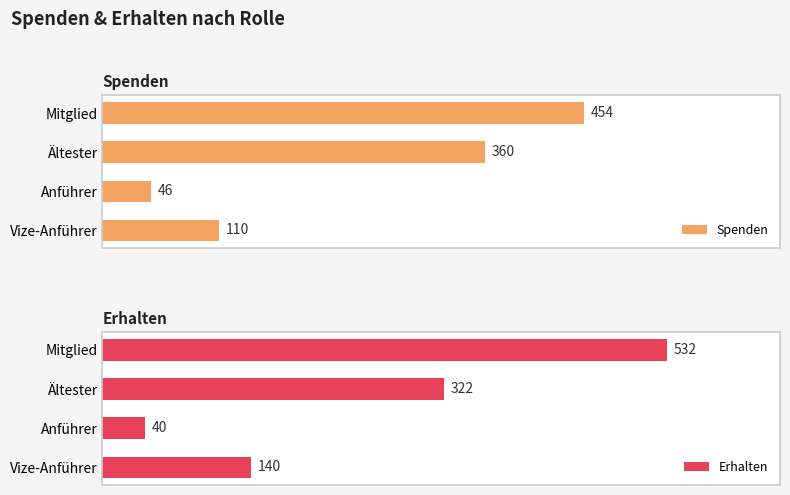

Reading right to left, what are all the values shown in this chart?

Spenden: 454	360	46	110
Erhalten: 532	322	40	140